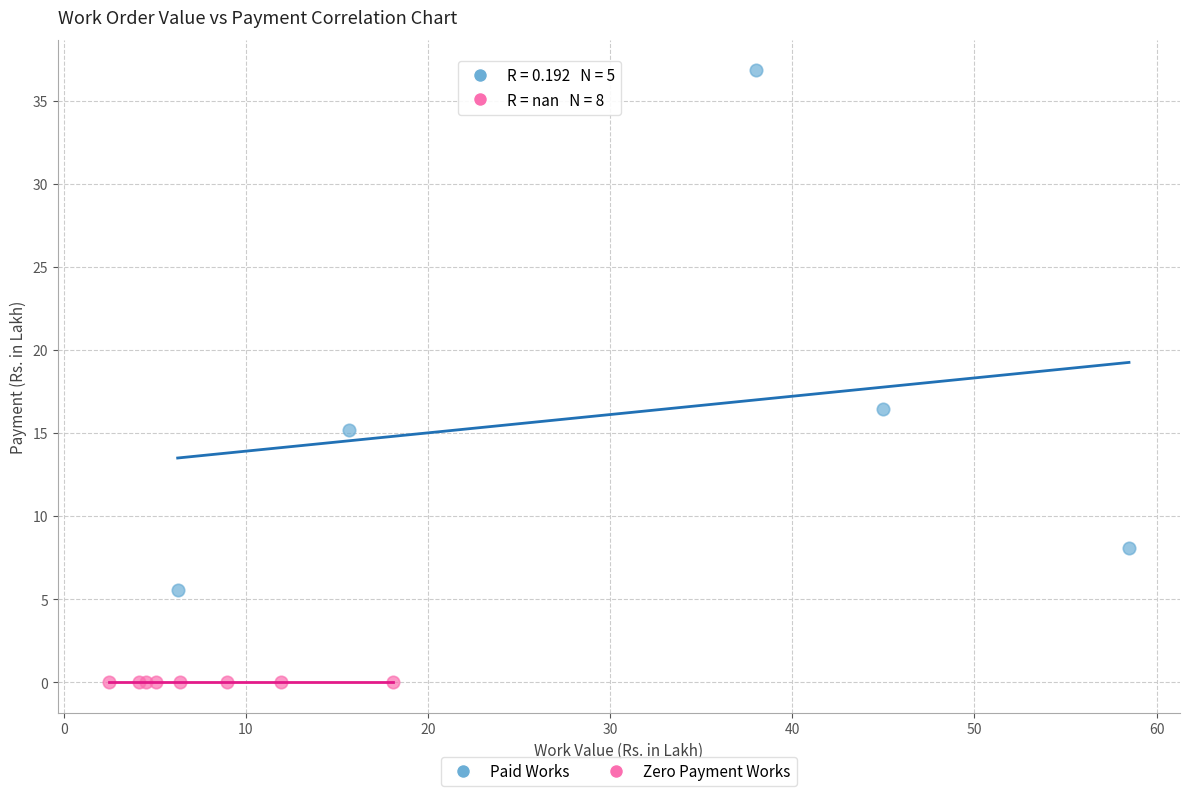

Which series contains the lowest Y value?

Zero Payment Works